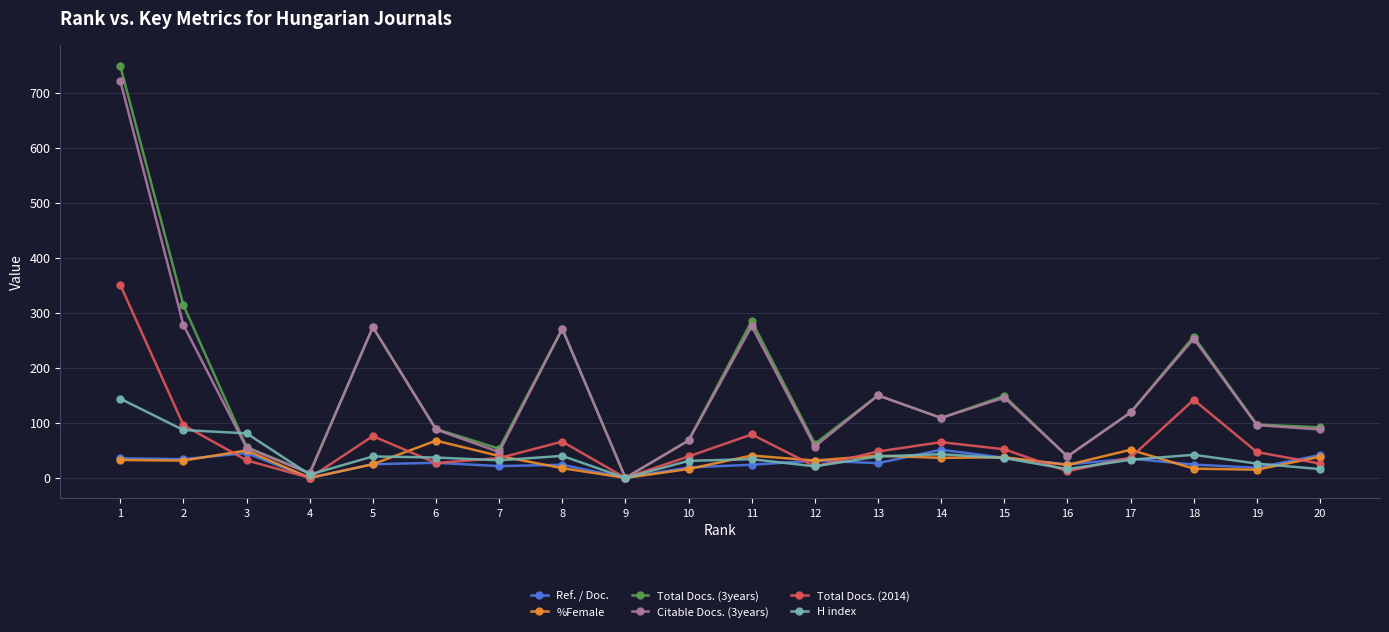

What is the total value across all series at 17?

394.2